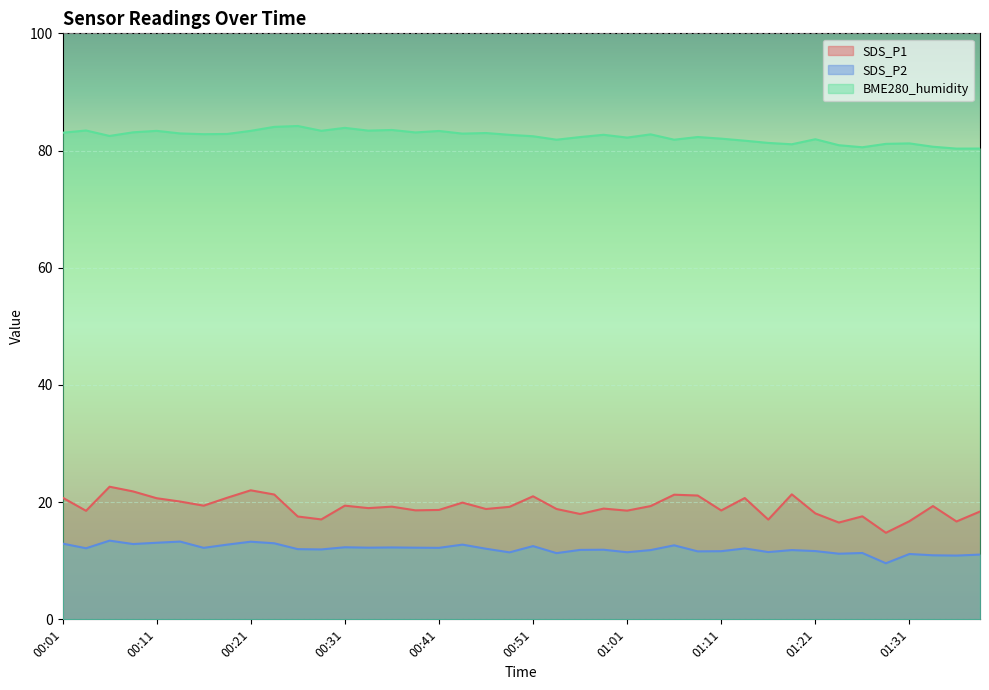

At which label does SDS_P2 reach its minimum?

01:28